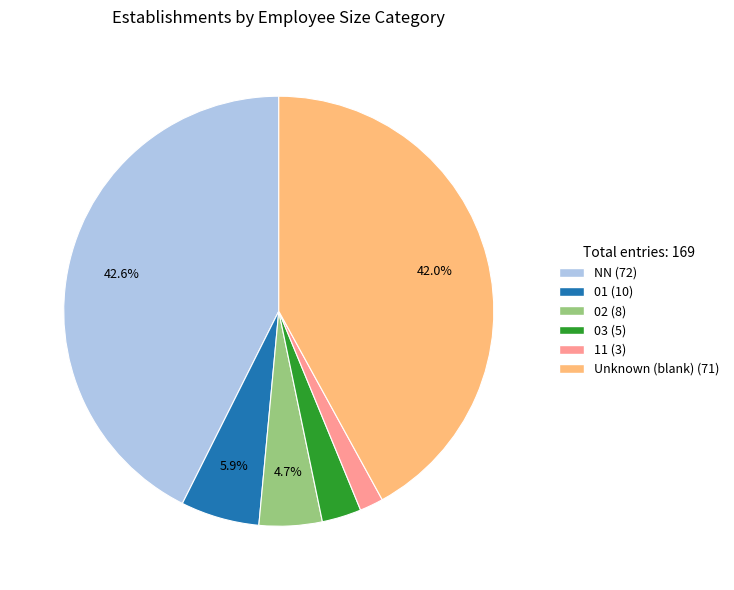

Is there a majority slice in this chart?

No